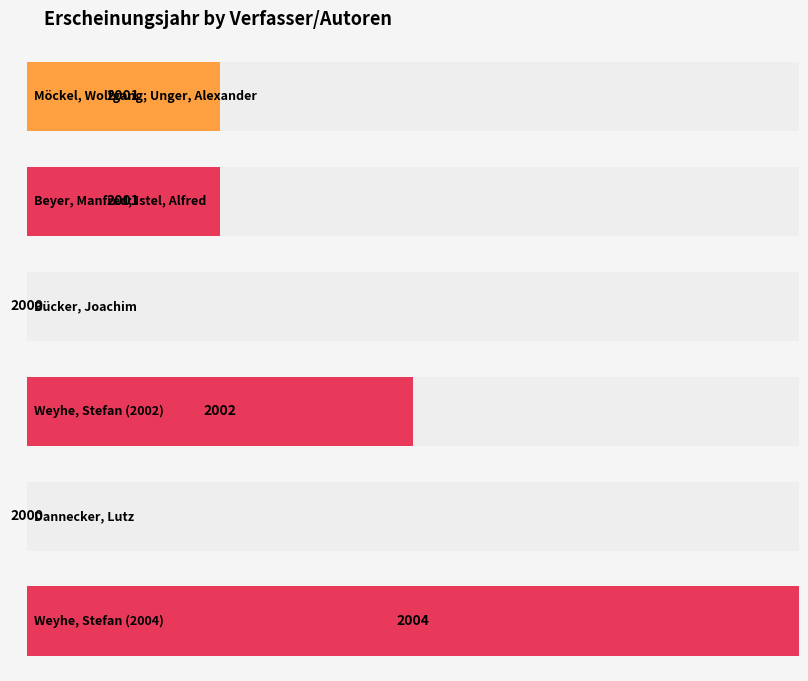

Between Beyer, Manfred;
Istel, Alfred and Bücker, Joachim, which is larger?

Beyer, Manfred;
Istel, Alfred